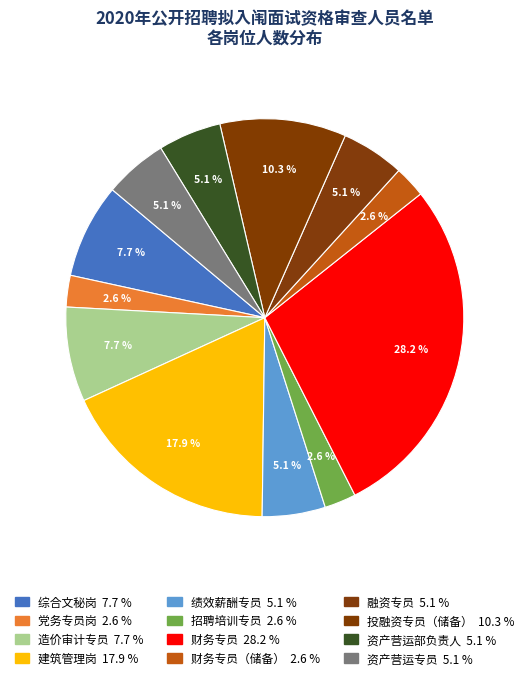

Count the number of slices in the pie.

12